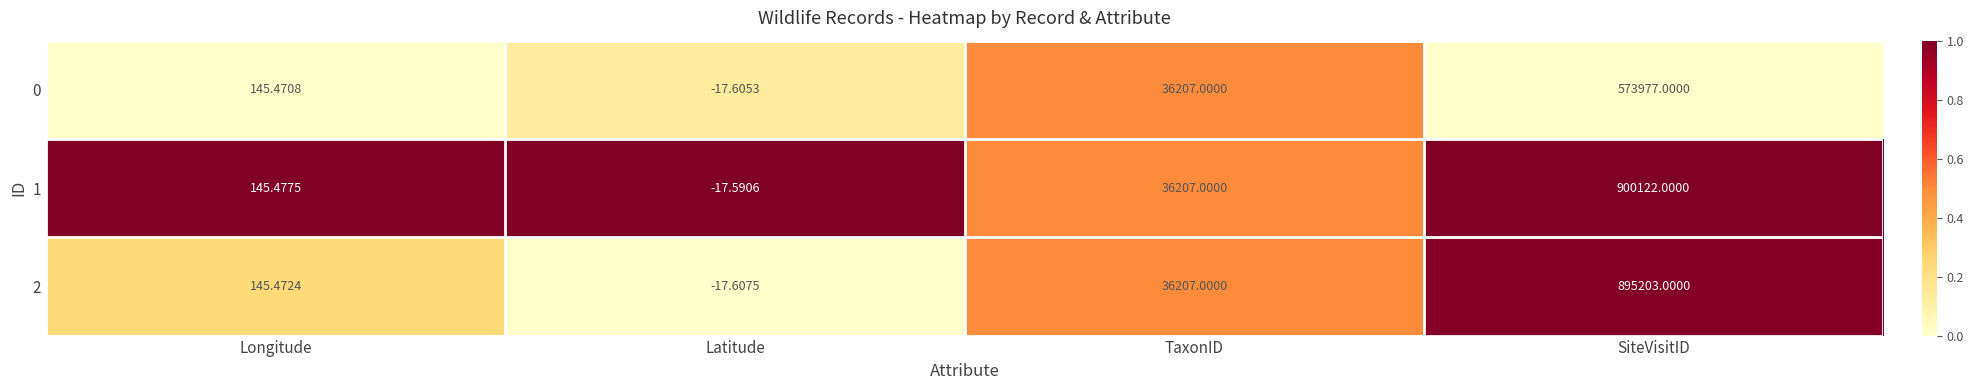

At which label does 0 reach its peak?

SiteVisitID